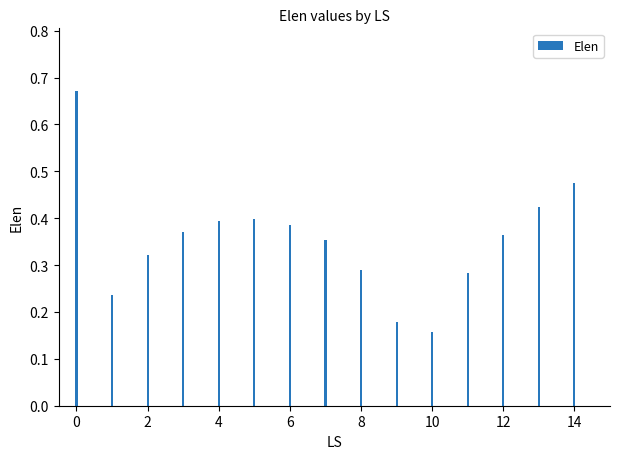

What is the sum of all values?

5.3